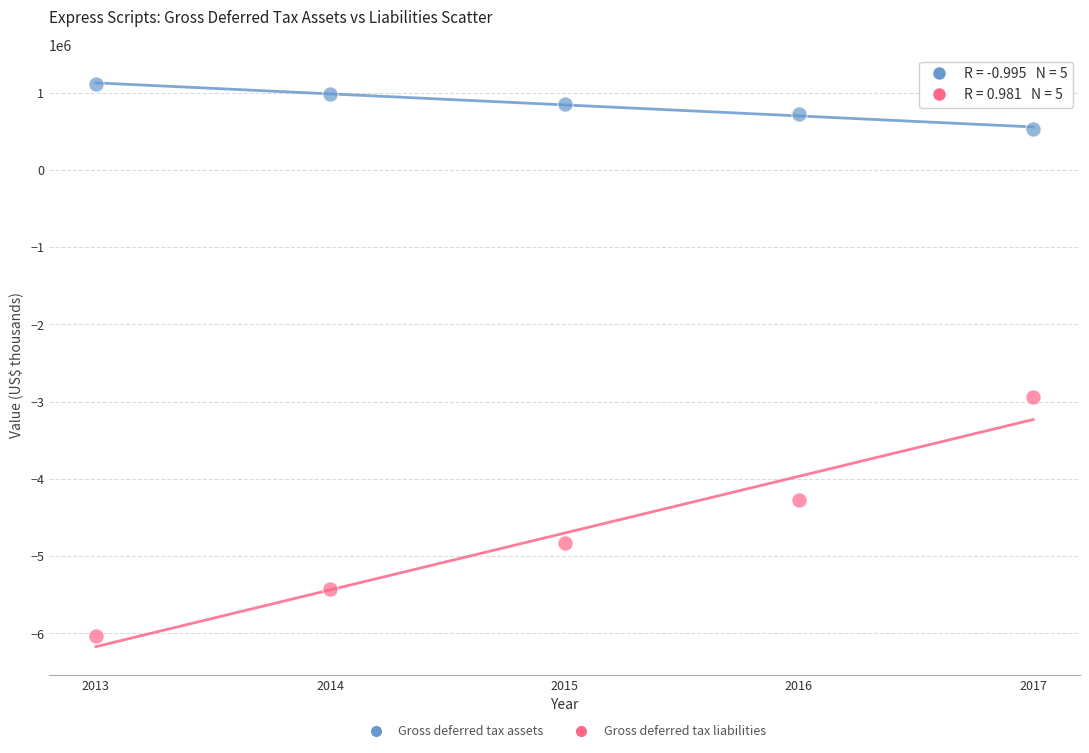

In the Gross deferred tax liabilities series, what Y value is closest to -4486650?

-4271500